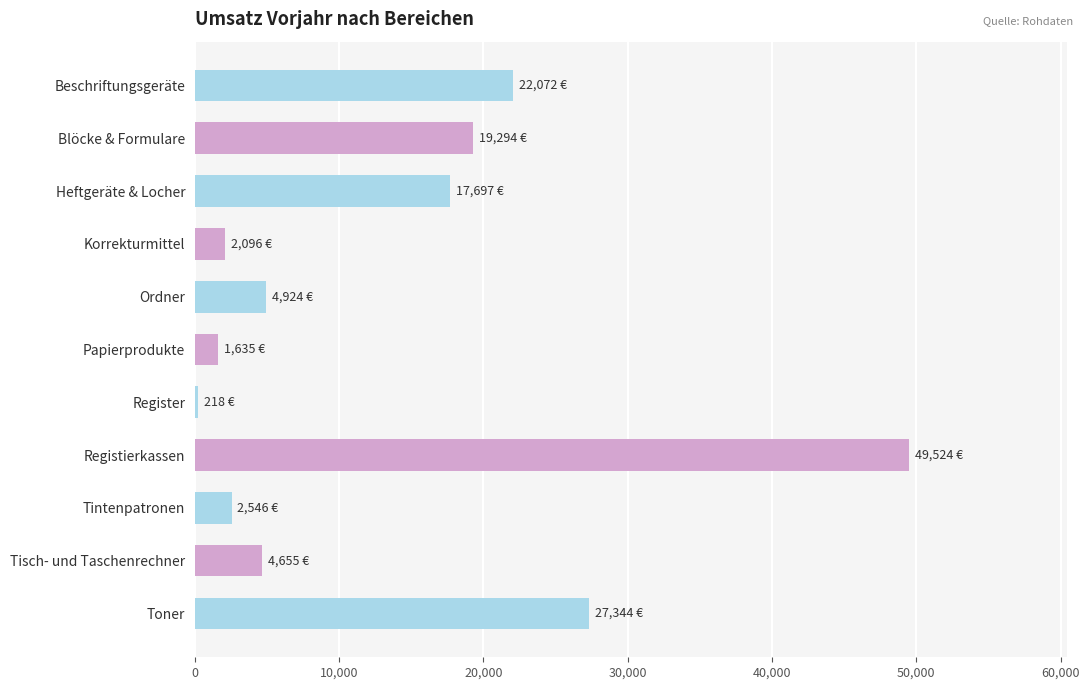

Between Heftgeräte & Locher and Blöcke & Formulare, which is larger?

Blöcke & Formulare